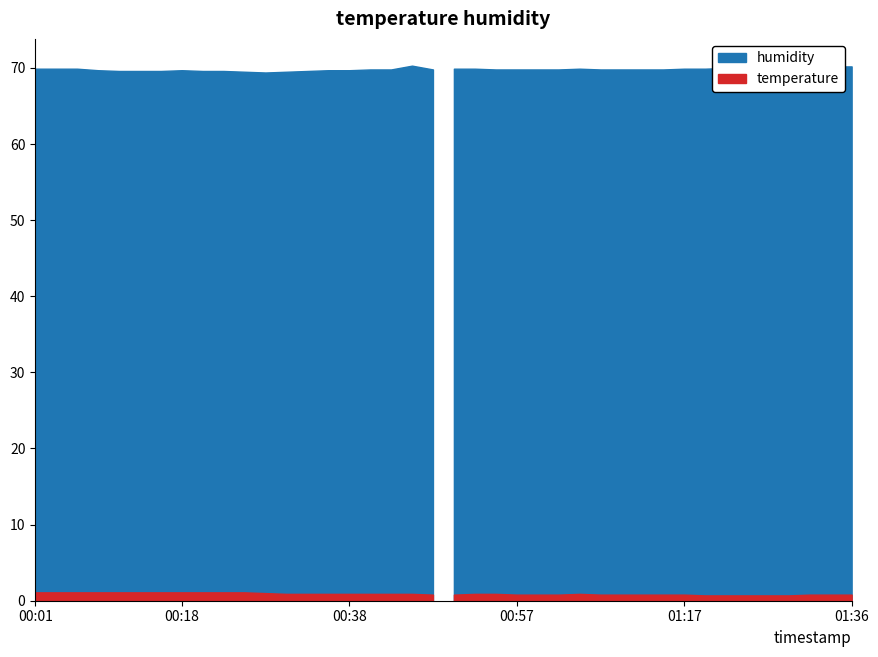

At which category is the sum across all series the highest?

00:45